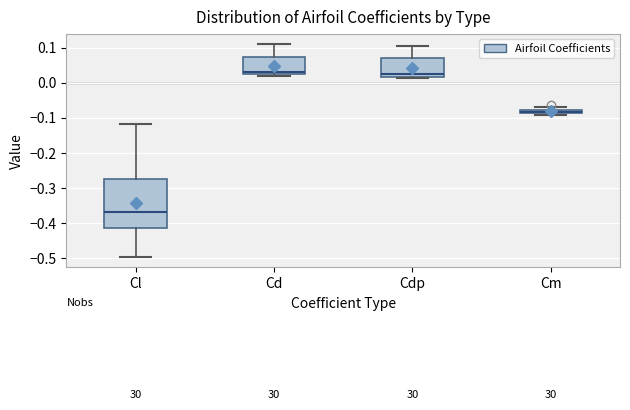

Where is the upper edge of the box for Cdp on the y-axis? The values are not printed on the chart, so give them approximately, as read against the axis.

0.07